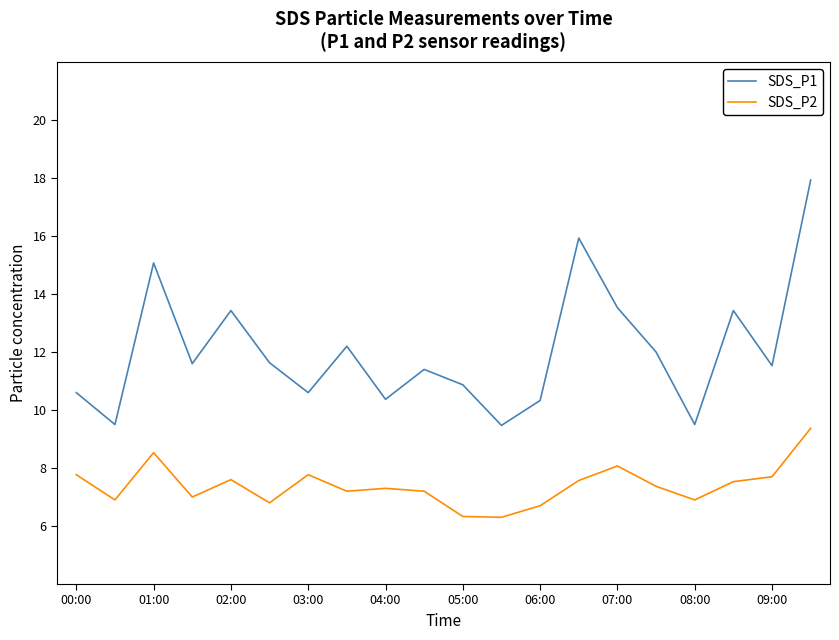

What is the smallest value displayed?

6.3